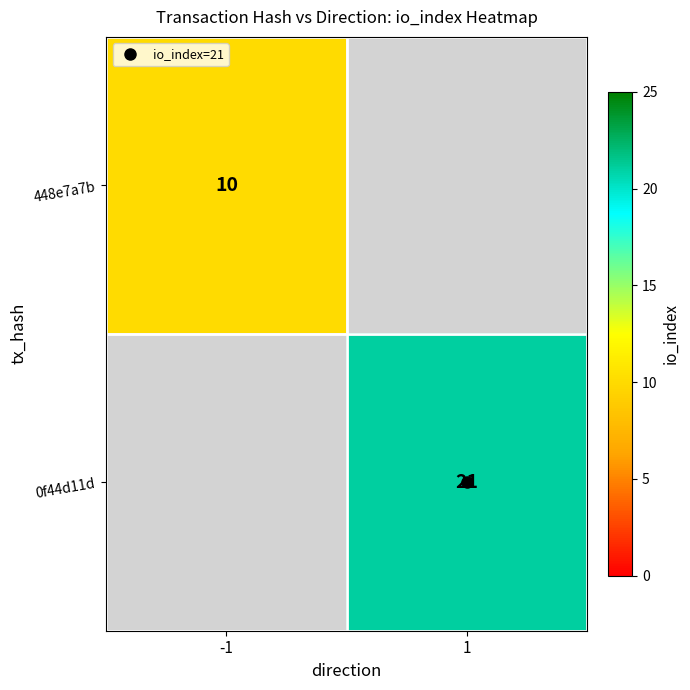

Count the number of categories in the chart.

2